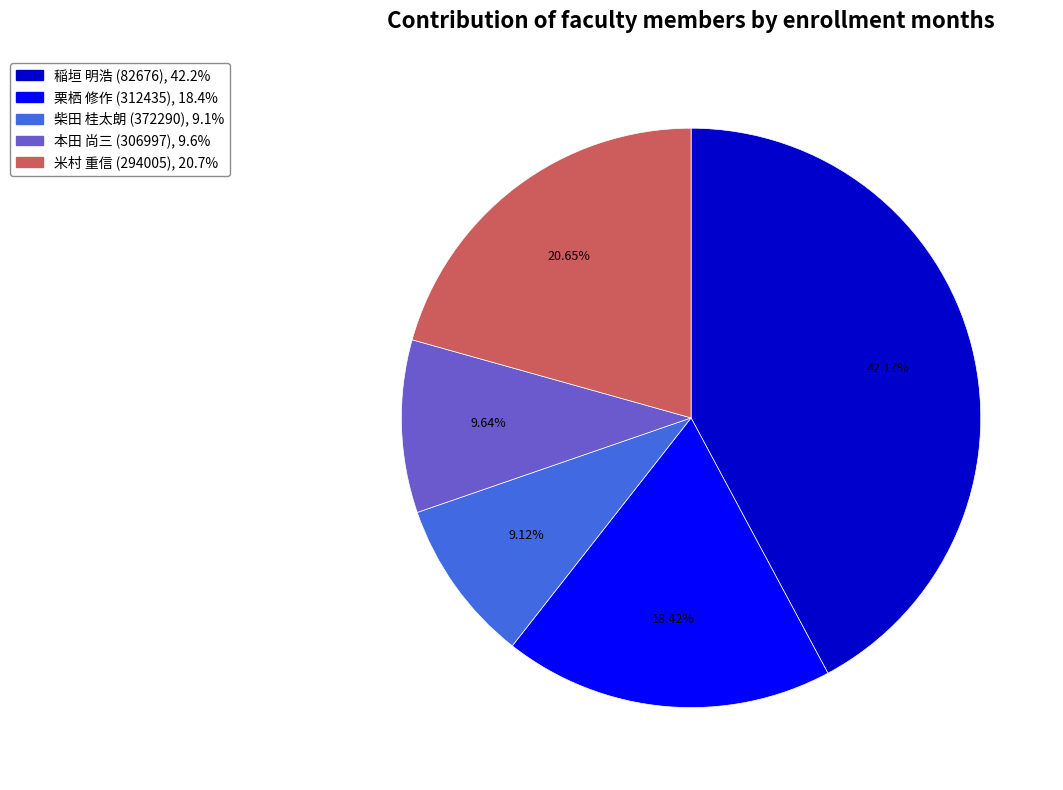

Combined, do 米村 重信 (294005) and 本田 尚三 (306997) account for over 50%?

No